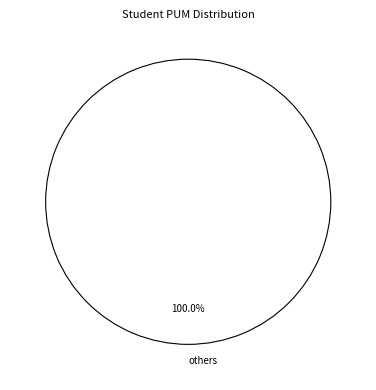

Rank the categories by value from lowest to highest.

others